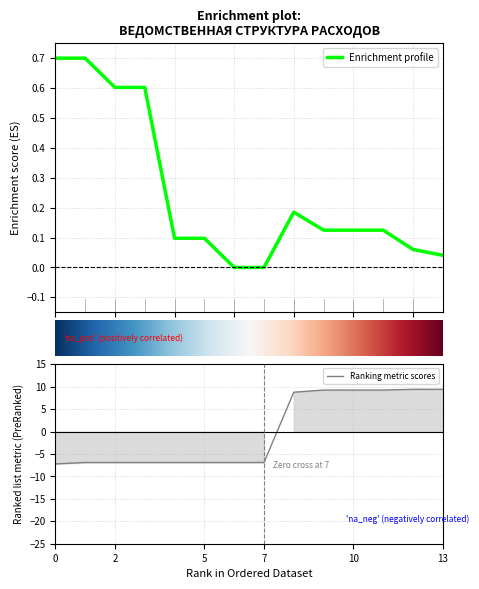

True or false: Измененные бюджетные ассигнования has more than 0 interior local peaks.

True